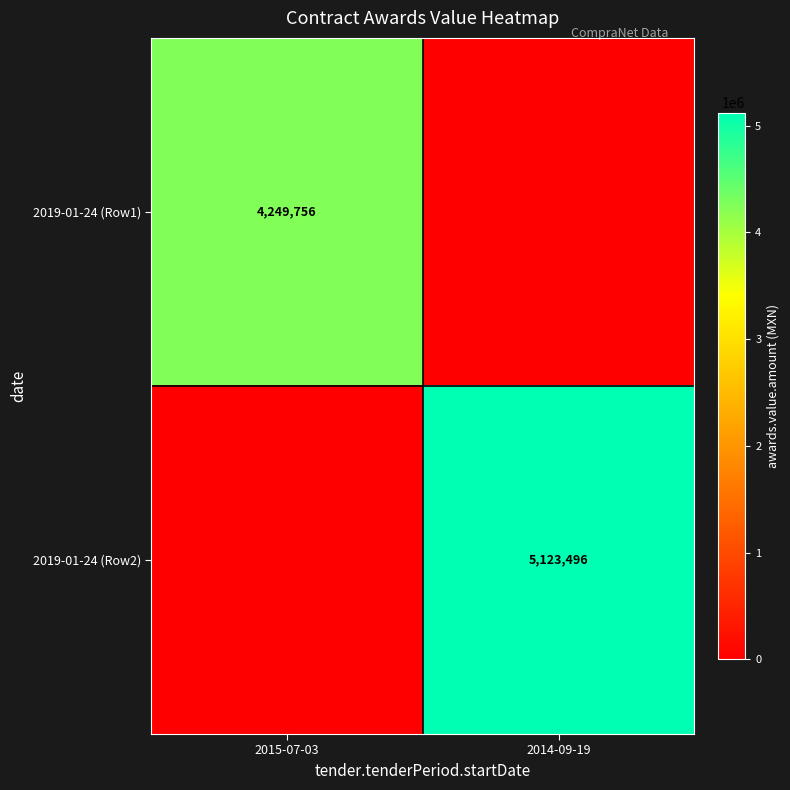

The value of 2019-01-24 (Row1) at 2015-07-03 is 7594000. True or false?

False